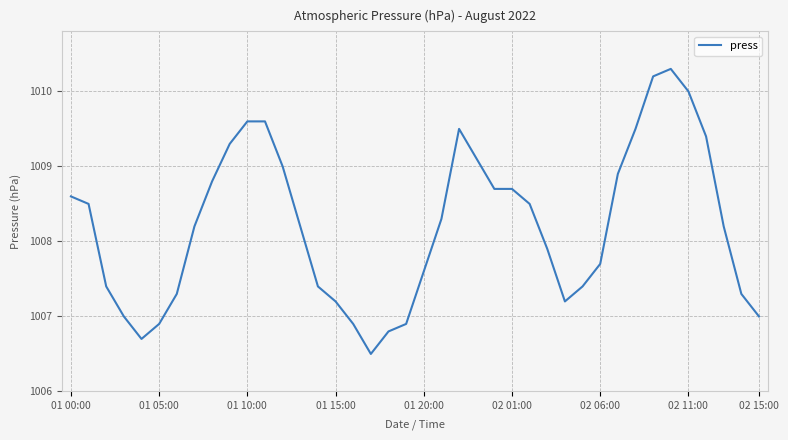

What is the smallest value displayed?

1006.5